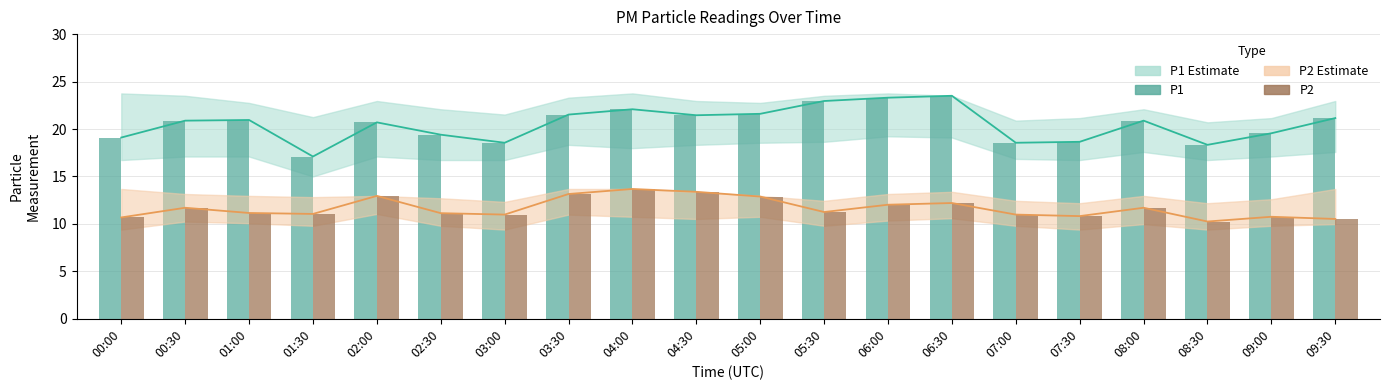

Reading left to right, extract all data points from this chart.

P1: 00:00=19.1	00:30=20.9	01:00=20.9	01:30=17.1	02:00=20.7	02:30=19.4	03:00=18.6	03:30=21.5	04:00=22.1	04:30=21.4	05:00=21.6	05:30=22.9	06:00=23.3	06:30=23.5	07:00=18.6	07:30=18.6	08:00=20.9	08:30=18.3	09:00=19.6	09:30=21.1
P2: 00:00=10.7	00:30=11.7	01:00=11.2	01:30=11.1	02:00=12.9	02:30=11.1	03:00=11.0	03:30=13.2	04:00=13.7	04:30=13.4	05:00=12.9	05:30=11.2	06:00=12.0	06:30=12.2	07:00=11.0	07:30=10.8	08:00=11.7	08:30=10.2	09:00=10.8	09:30=10.5